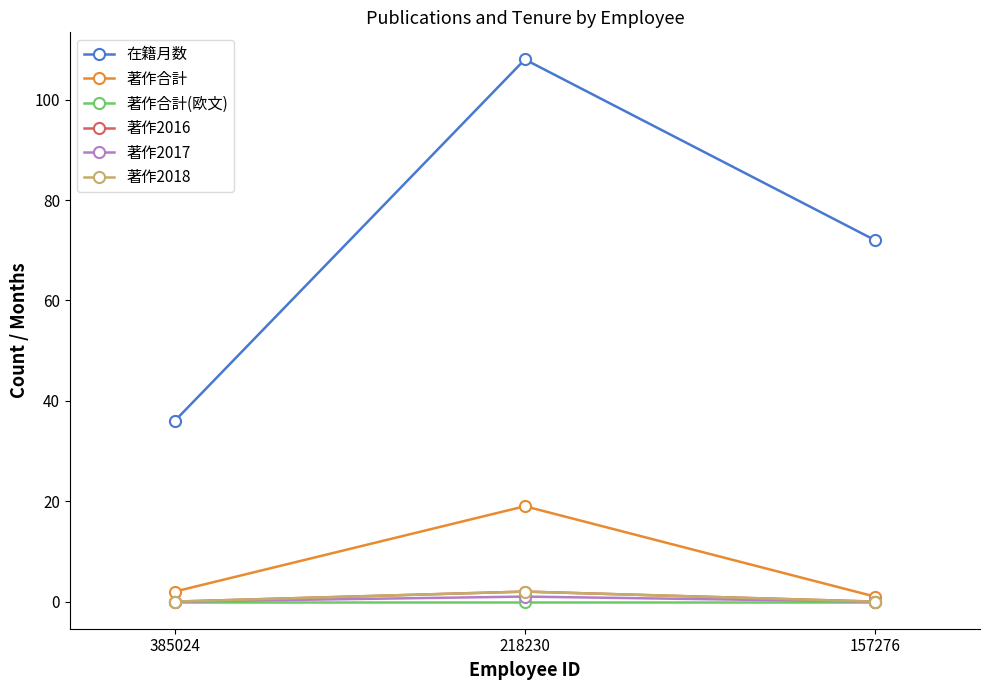

What is the spread (max minus min) of values at 157276?

72